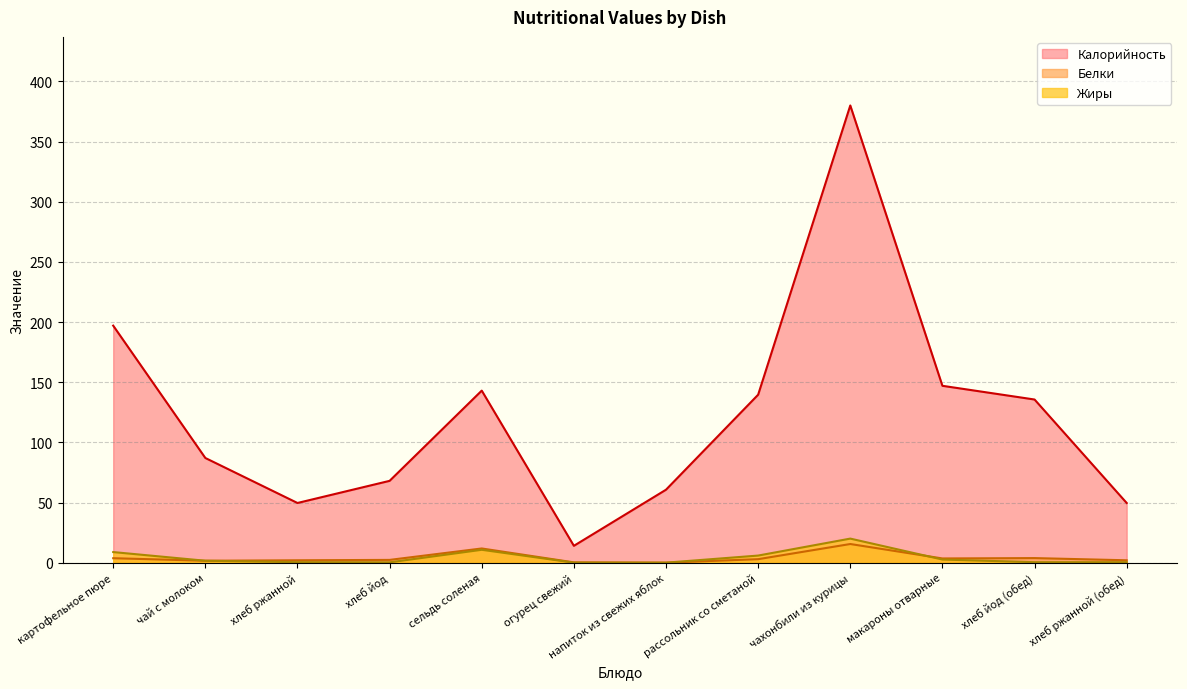

Reading left to right, what are all the values shown in this chart?

Калорийность: картофельное пюре=197.0	чай с молоком=87.0	хлеб ржанной=49.6	хлеб йод=68.0	сельдь соленая=143.0	огурец свежий=14.0	напиток из свежих яблок=60.6	рассольник со сметаной=139.6	чахонбили из курицы=380.0	макароны отварные=147.0	хлеб йод (обед)=135.6	хлеб ржанной (обед)=49.6
Белки: картофельное пюре=3.7	чай с молоком=1.6	хлеб ржанной=2.0	хлеб йод=2.3	сельдь соленая=11.8	огурец свежий=0.2	напиток из свежих яблок=0.0	рассольник со сметаной=2.9	чахонбили из курицы=15.5	макароны отварные=3.5	хлеб йод (обед)=3.8	хлеб ржанной (обед)=2.0
Жиры: картофельное пюре=8.8	чай с молоком=1.6	хлеб ржанной=0.4	хлеб йод=0.3	сельдь соленая=10.7	огурец свежий=0.0	напиток из свежих яблок=0.0	рассольник со сметаной=5.9	чахонбили из курицы=20.0	макароны отварные=2.6	хлеб йод (обед)=0.4	хлеб ржанной (обед)=0.4